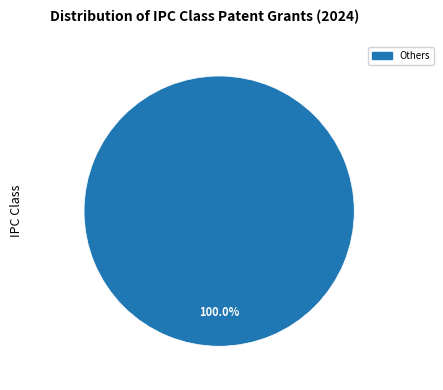

Is there any slice that represents more than half of the pie?

Yes